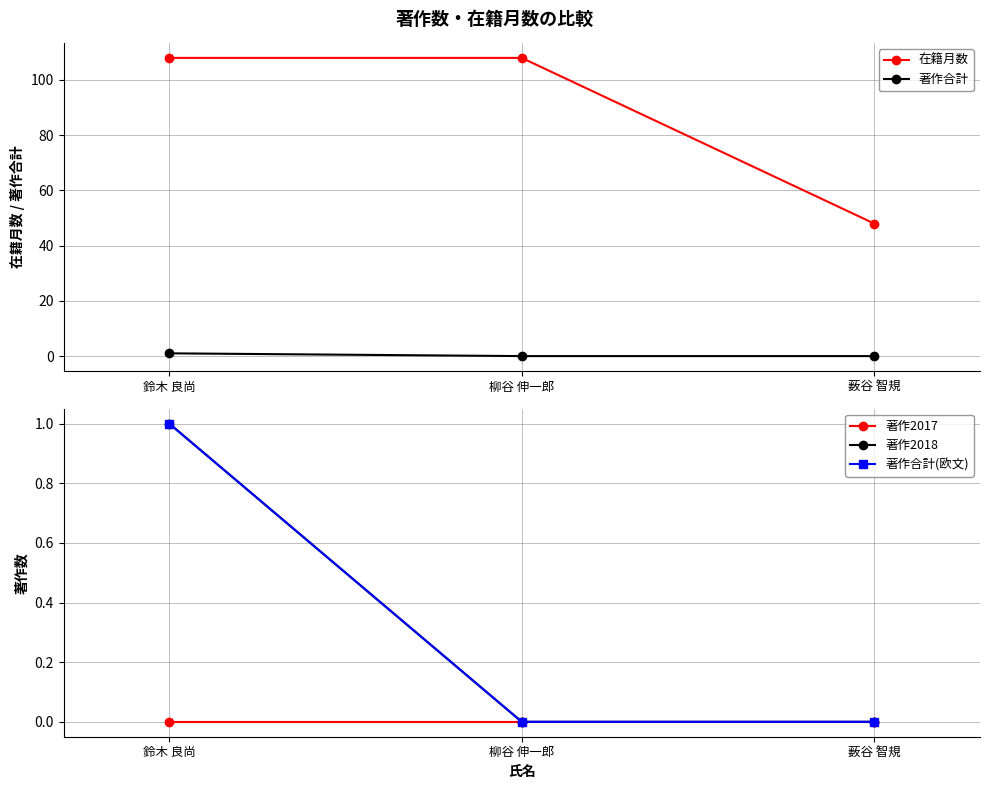

How many lines are shown in the chart?

5